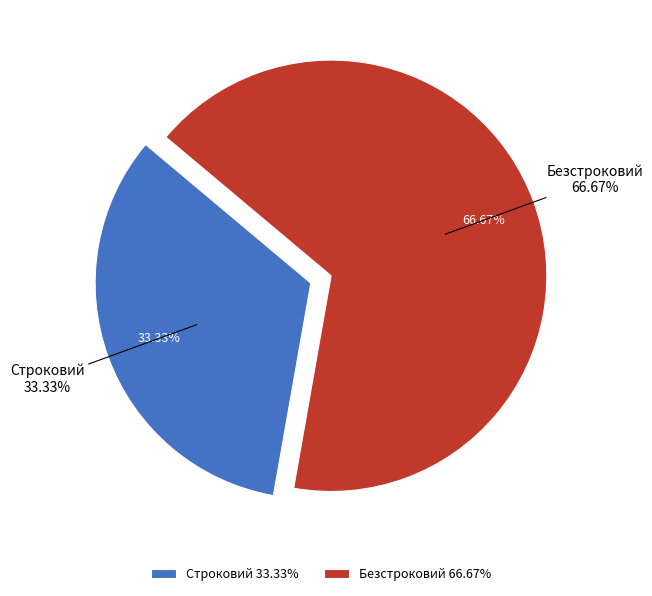

How many slices are in this pie chart?

2